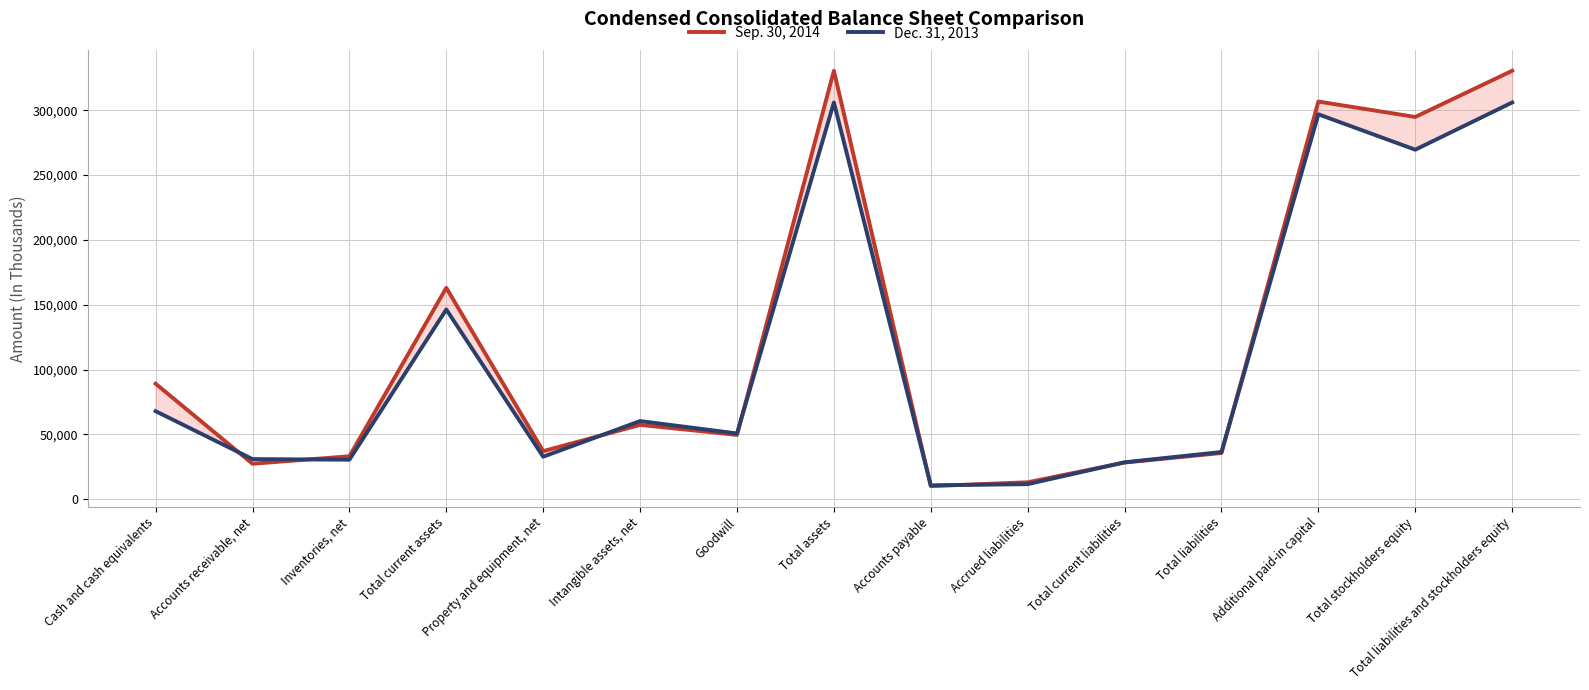

Read the Sep. 30, 2014 value at Accrued liabilities.

13066